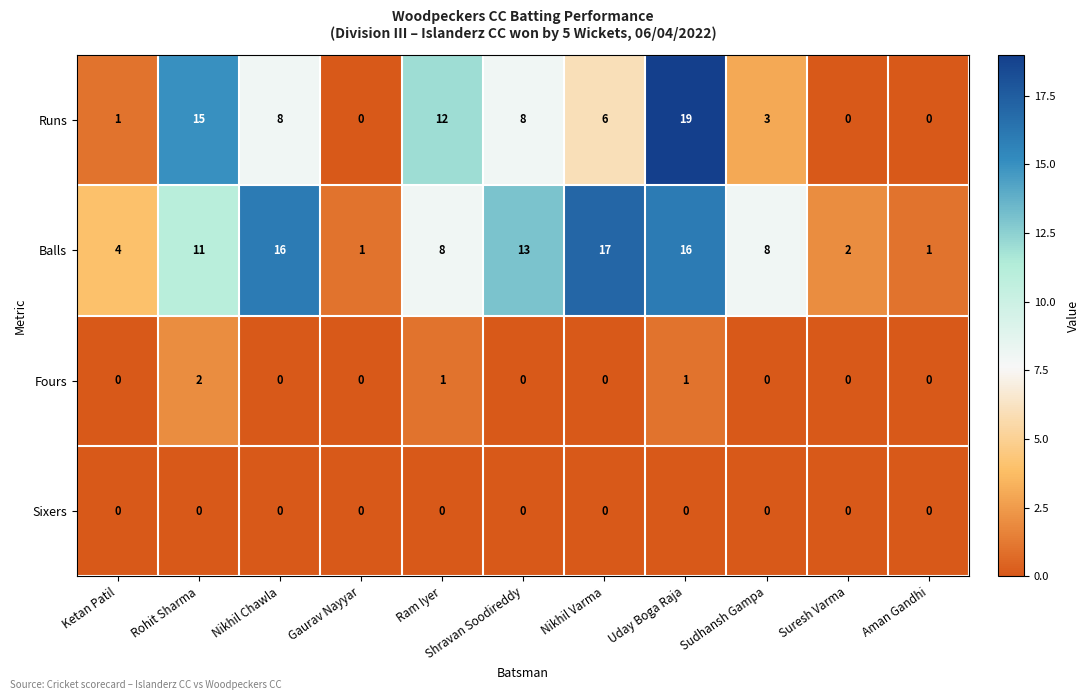

Which series has the largest total across all categories?

Balls